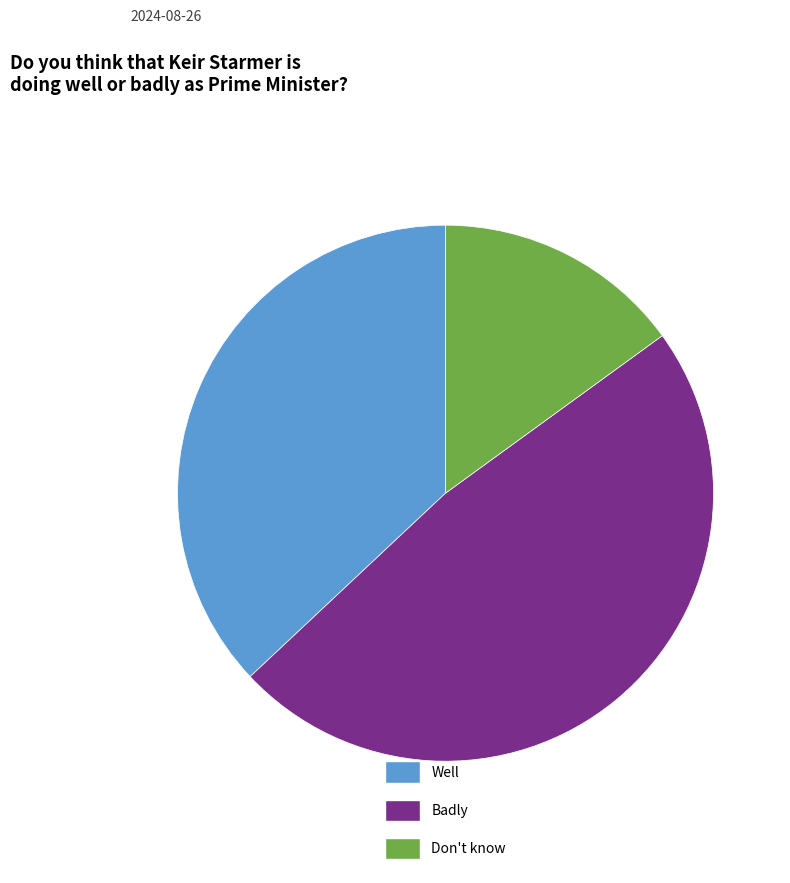

Does Well account for over 50% of the chart?

No